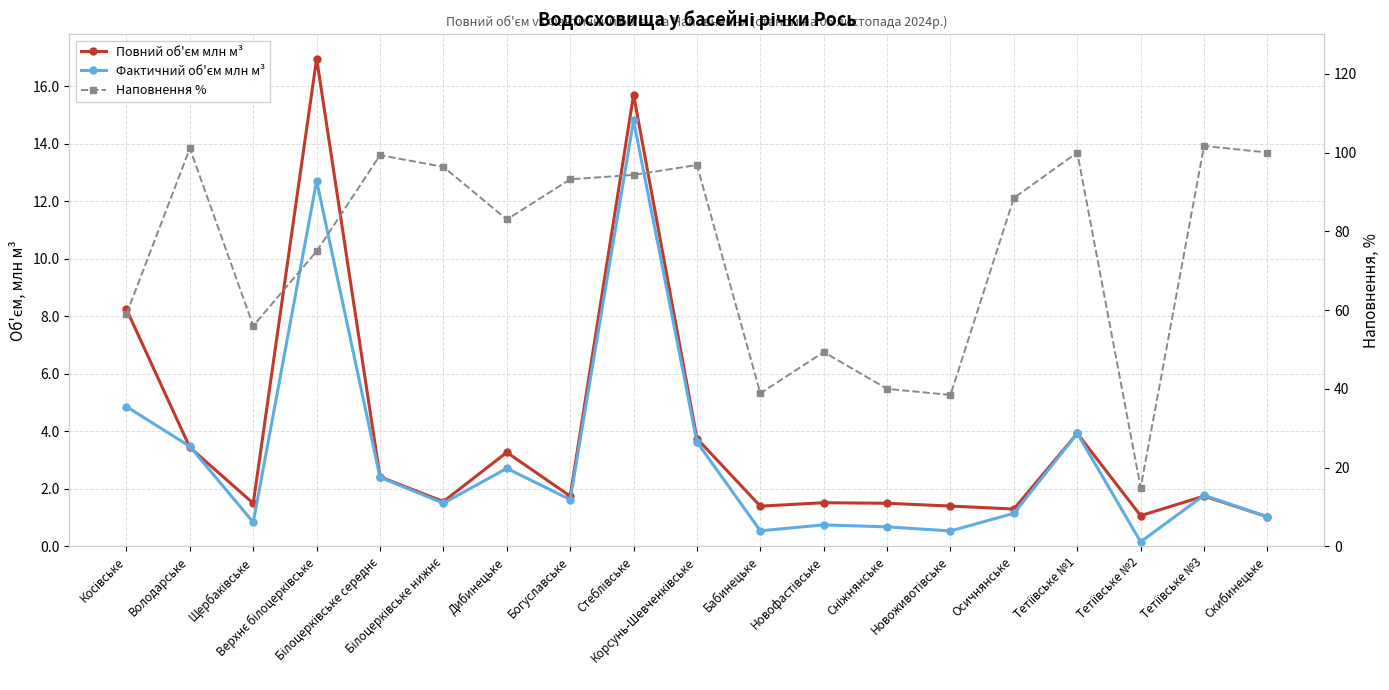

Which has a higher value, Скибинецьке or Тетіївське №3?

Тетіївське №3